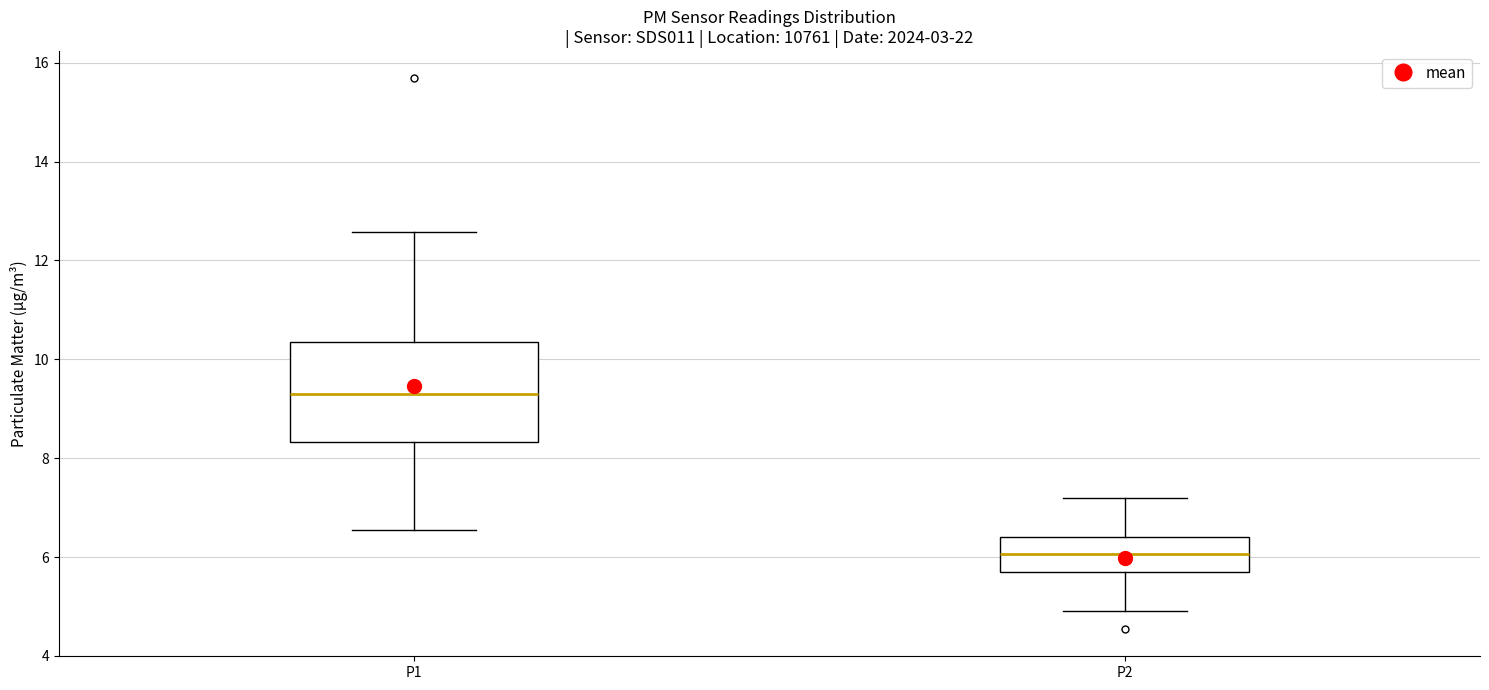

Where does the upper whisker of the box for P2 end on the y-axis? The values are not printed on the chart, so give them approximately, as read against the axis.

7.2